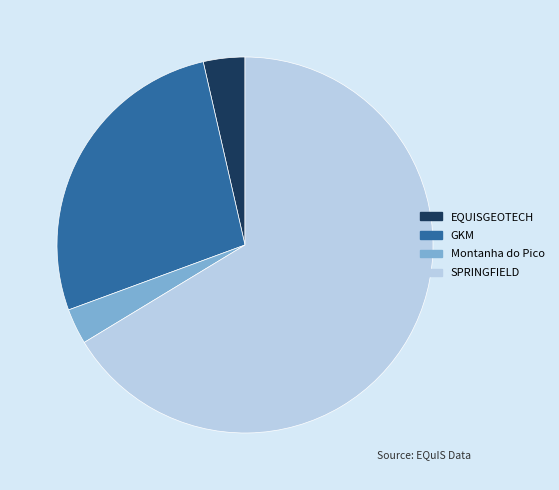

Approximately how many times larger is the value at GKM compared to SPRINGFIELD?

0.4